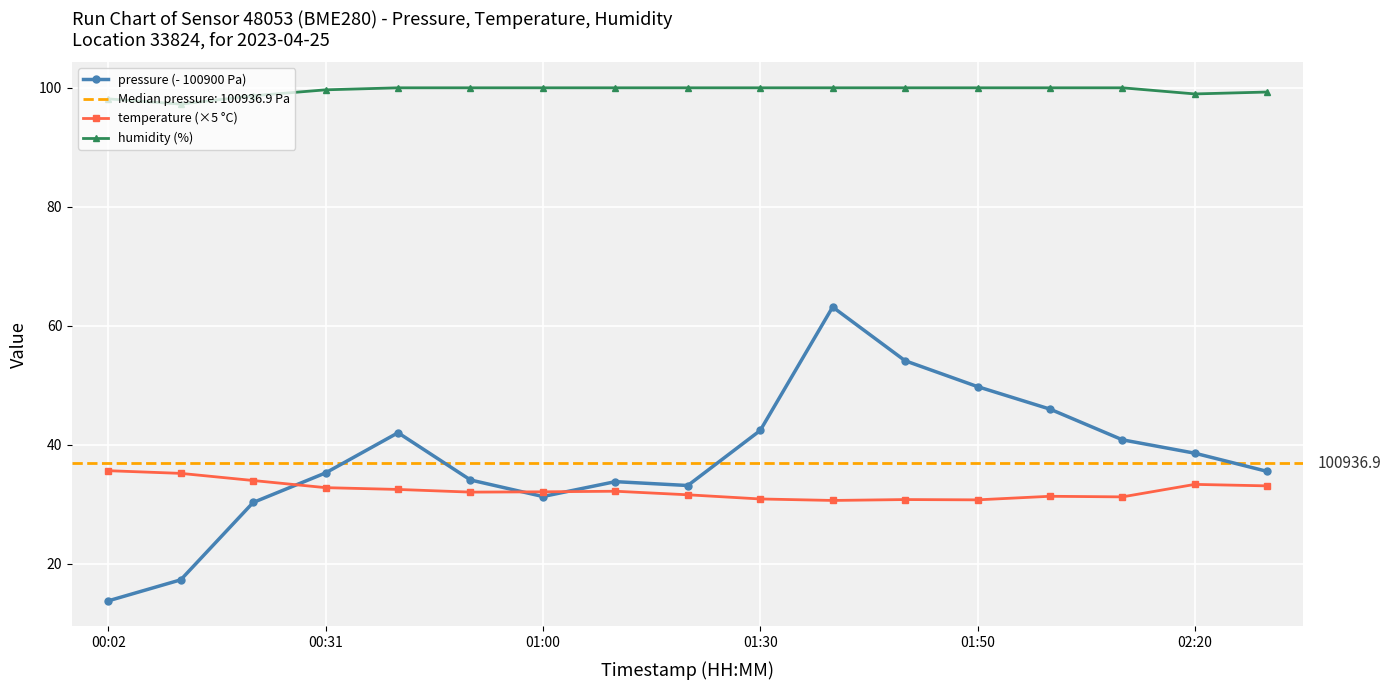

What is the difference between the maximum and minimum values in the temperature (×5 °C) series?

5.0